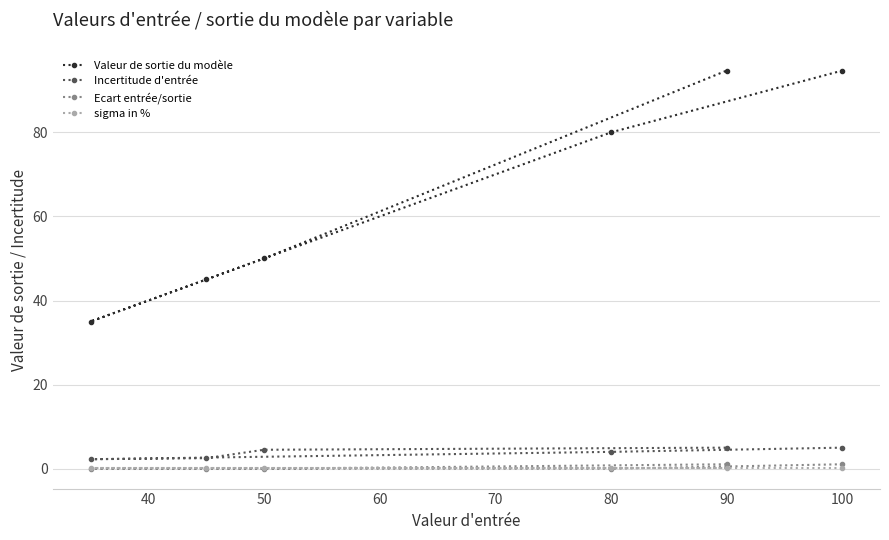

True or false: Incertitude d'entrée has a value of 4.0 at 80.

True